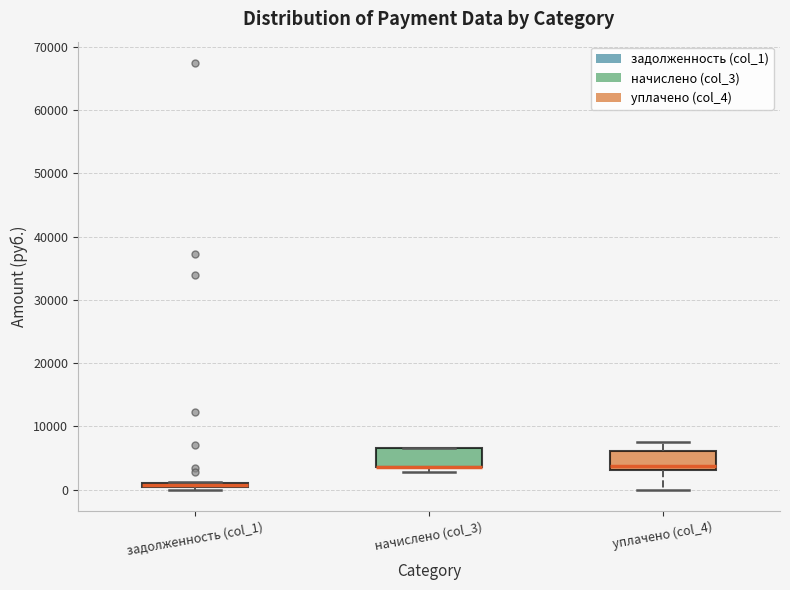

Where does the median line of the box for уплачено (col_4) sit on the y-axis? The values are not printed on the chart, so give them approximately, as read against the axis.

4000